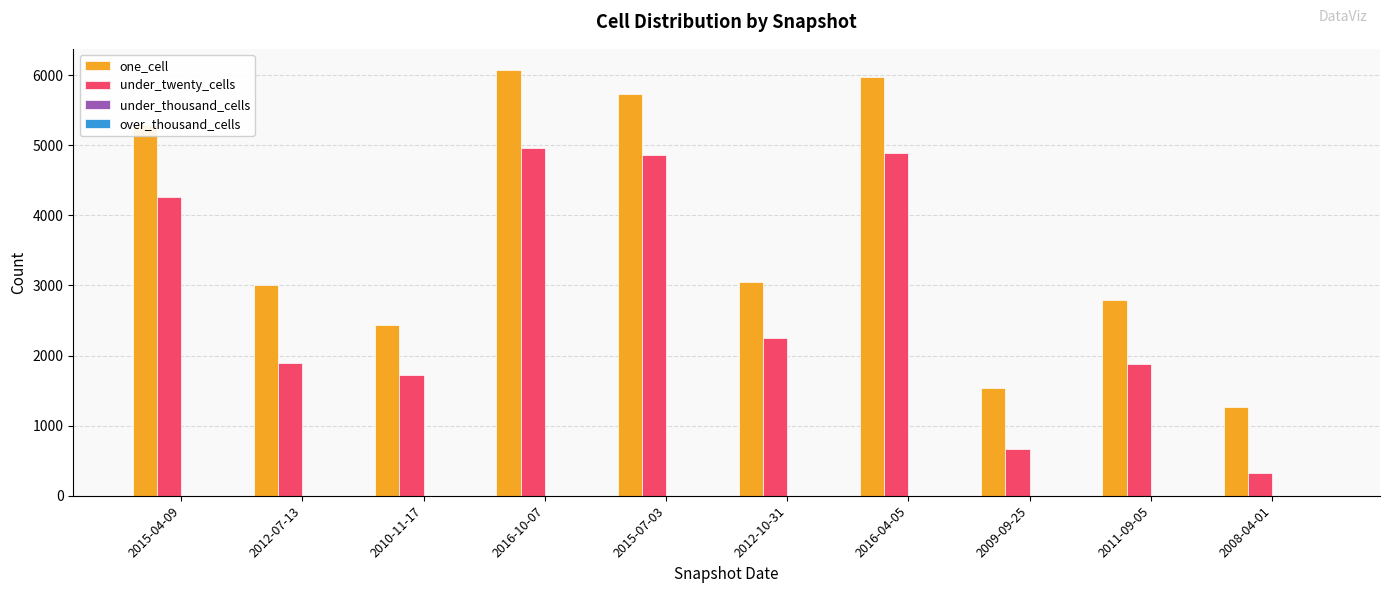

How many groups of bars are there?

10